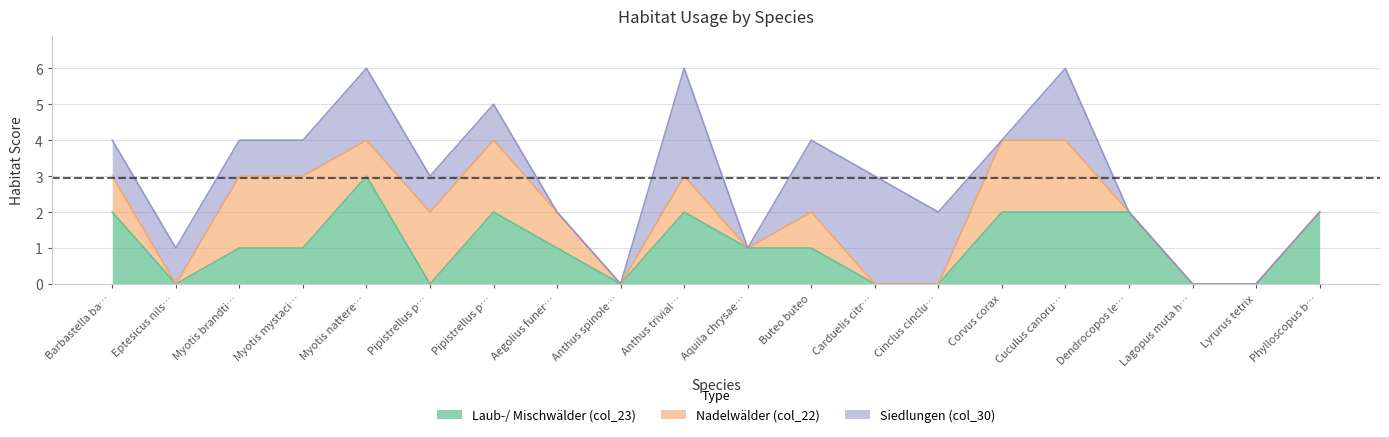

At which category is the sum across all series the highest?

Myotis nattereri